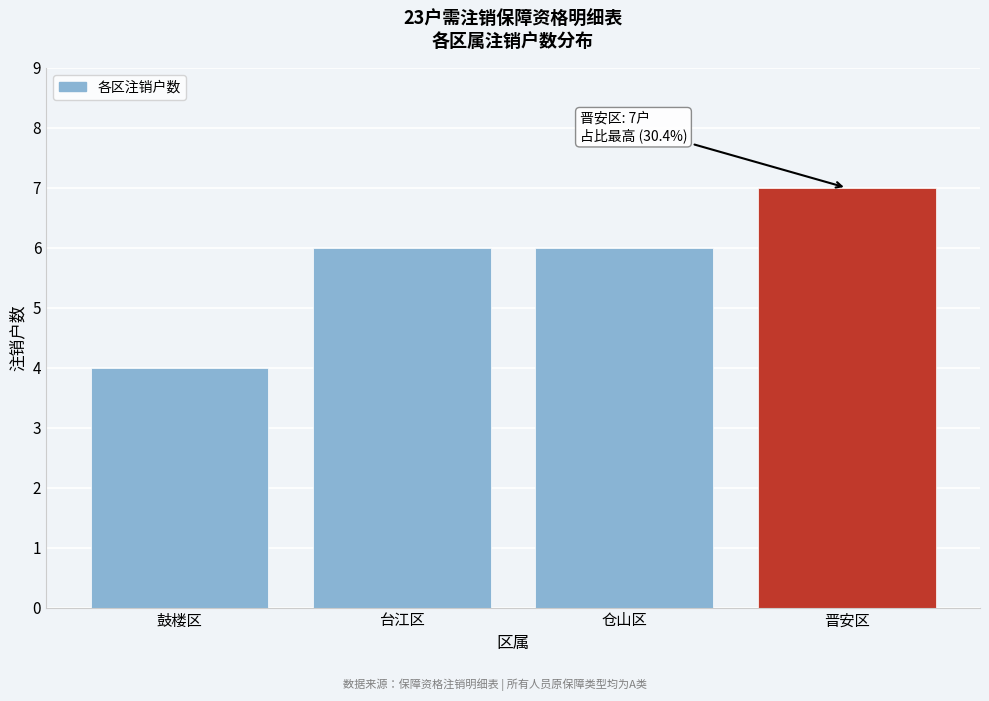

Reading left to right, list all the values displayed in this chart.

4	6	6	7